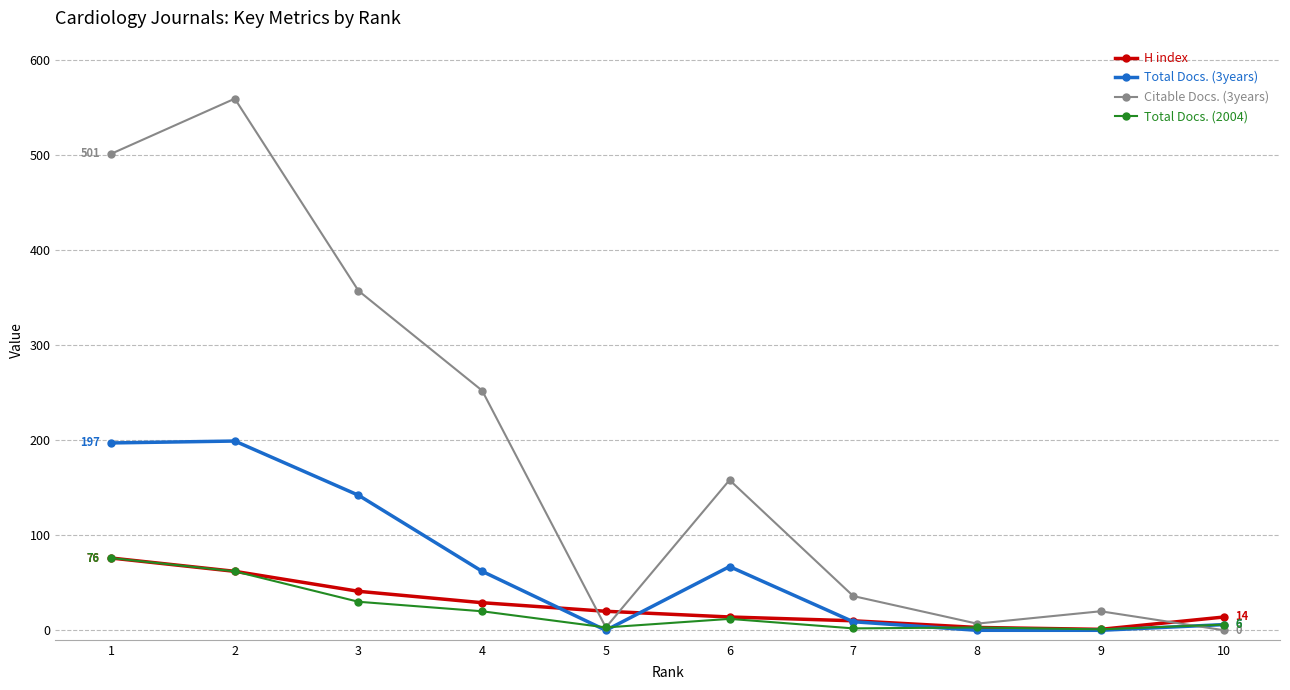

Which series has the largest range (max minus min)?

Citable Docs. (3years)